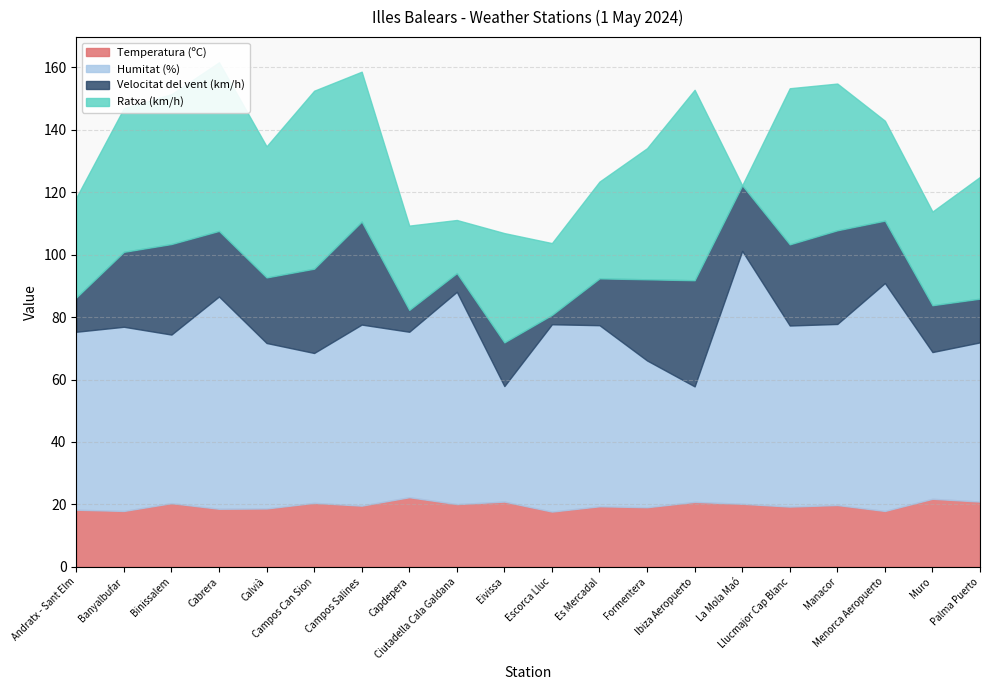

At Llucmajor Cap Blanc, list the series in order from smallest to largest.

Temperatura (ºC), Velocitat del vent (km/h), Ratxa (km/h), Humitat (%)